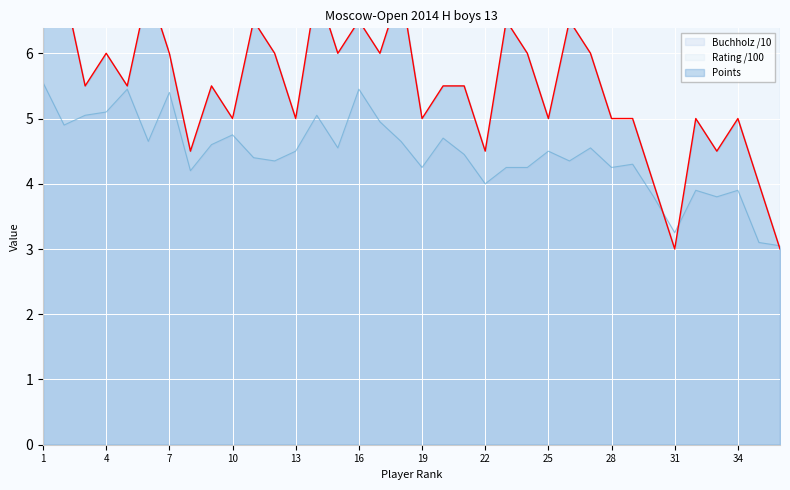

Reading right to left, list all the values displayed in this chart.

Points: 36=3.0	35=4.0	34=5.0	33=4.5	32=5.0	31=3.0	30=4.0	29=5.0	28=5.0	27=6.0	26=6.5	25=5.0	24=6.0	23=6.5	22=4.5	21=5.5	20=5.5	19=5.0	18=7.0	17=6.0	16=6.5	15=6.0	14=7.0	13=5.0	12=6.0	11=6.5	10=5.0	9=5.5	8=4.5	7=6.0	6=7.0	5=5.5	4=6.0	3=5.5	2=7.0	1=7.0
Rating: 36=13.1	35=14.7	34=15.7	33=15.8	32=16.3	31=16.3	30=7.0	29=16.5	28=16.6	27=16.9	26=17.0	25=17.2	24=17.8	23=17.8	22=17.8	21=17.9	20=18.0	19=18.0	18=18.1	17=18.1	16=18.2	15=18.2	14=18.2	13=18.2	12=18.4	11=18.4	10=18.4	9=18.6	8=18.6	7=18.7	6=18.7	5=18.8	4=19.1	3=19.6	2=19.6	1=20.1
Buchholz: 36=3.0	35=3.1	34=3.9	33=3.8	32=3.9	31=3.2	30=3.8	29=4.3	28=4.2	27=4.5	26=4.3	25=4.5	24=4.2	23=4.2	22=4.0	21=4.5	20=4.7	19=4.2	18=4.7	17=5.0	16=5.5	15=4.5	14=5.0	13=4.5	12=4.3	11=4.4	10=4.8	9=4.6	8=4.2	7=5.4	6=4.7	5=5.5	4=5.1	3=5.0	2=4.9	1=5.5